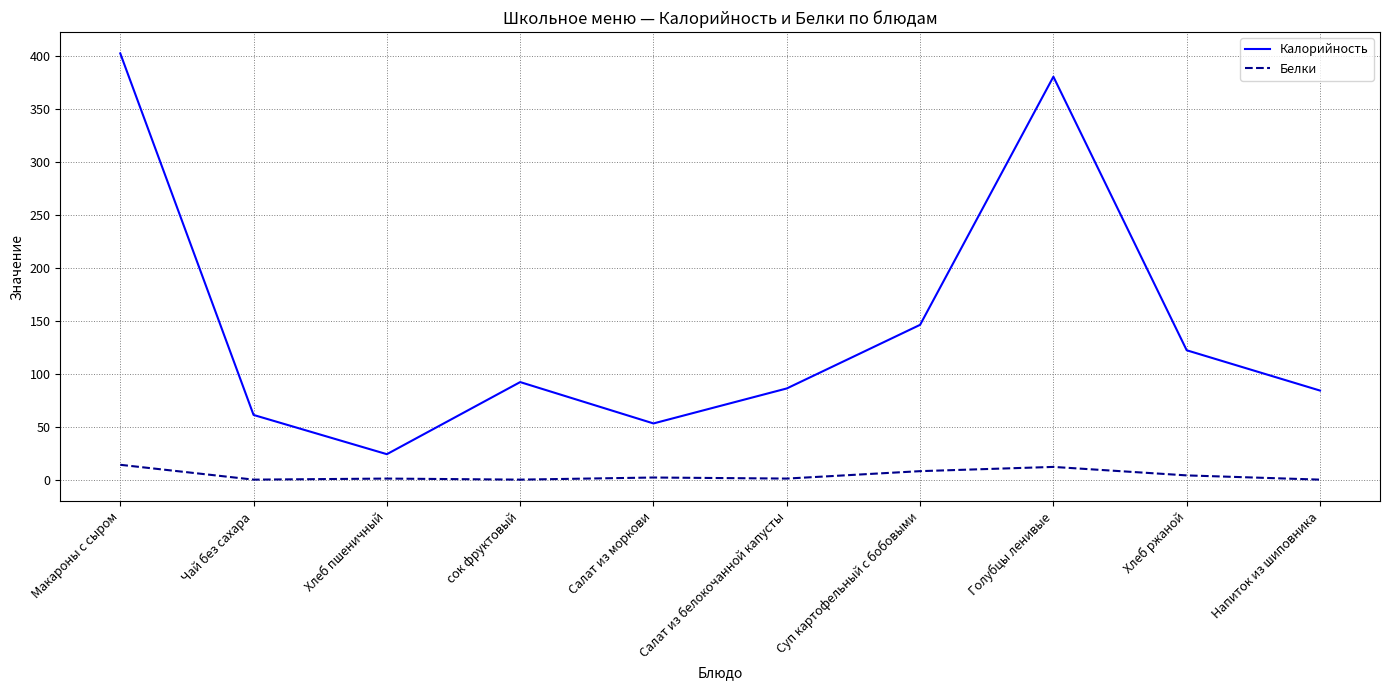

At which category is the sum across all series the highest?

Макароны с сыром